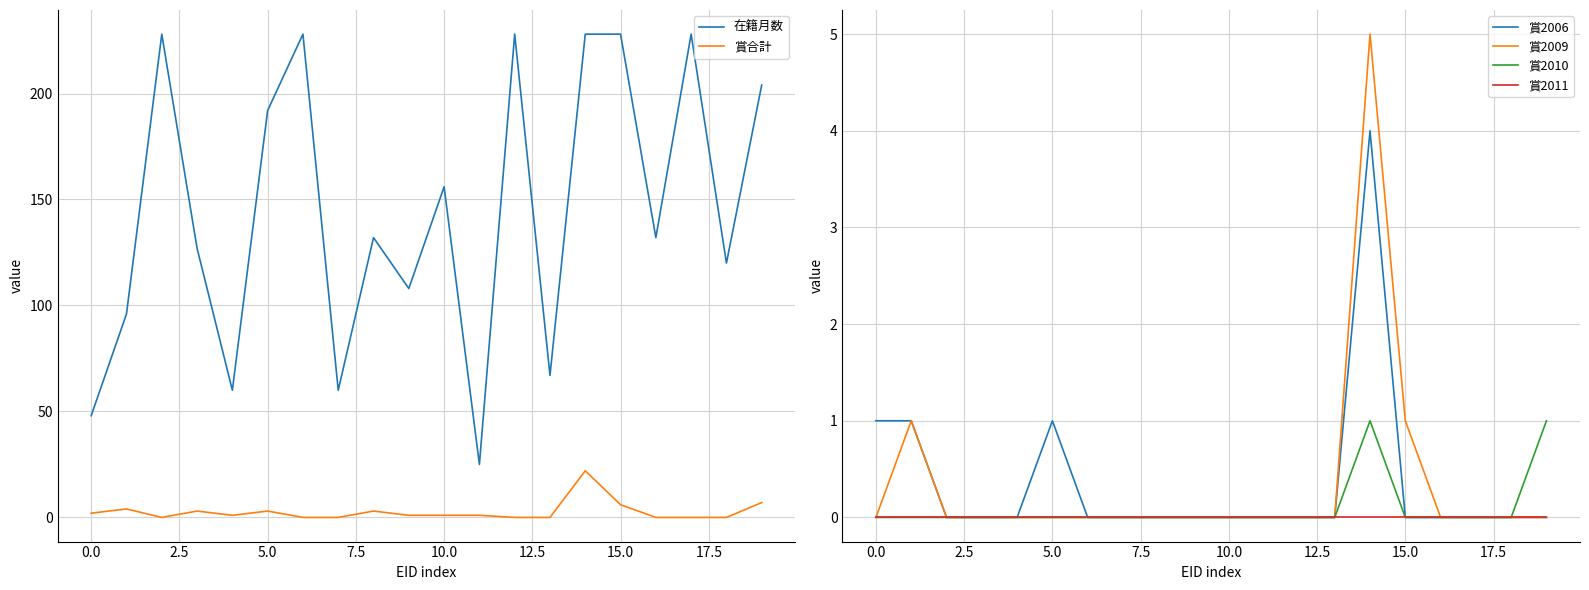

True or false: 賞2006 and 賞2009 cross at least once.

False